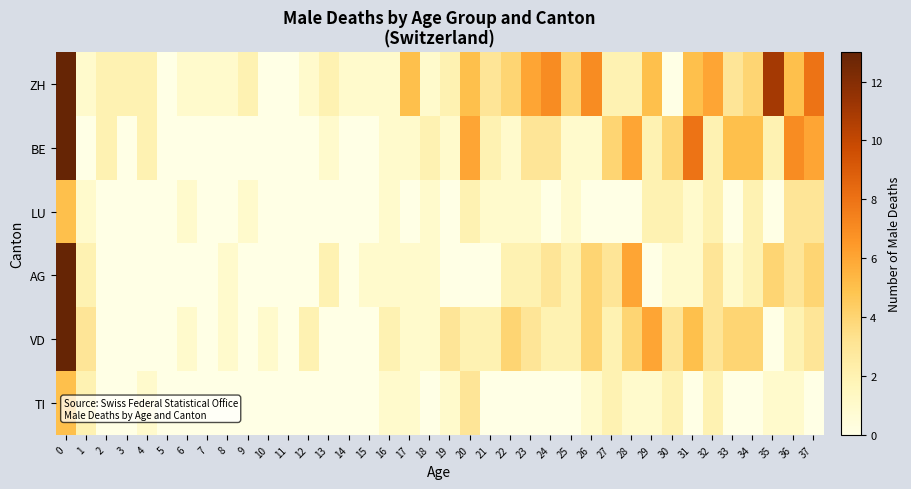

List the series in order of their peak value, highest first.

ZH, BE, AG, VD, LU, TI